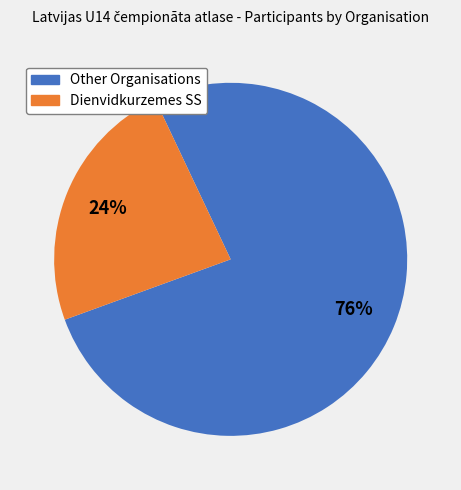

Which slice represents more than half of the pie?

Other Organisations